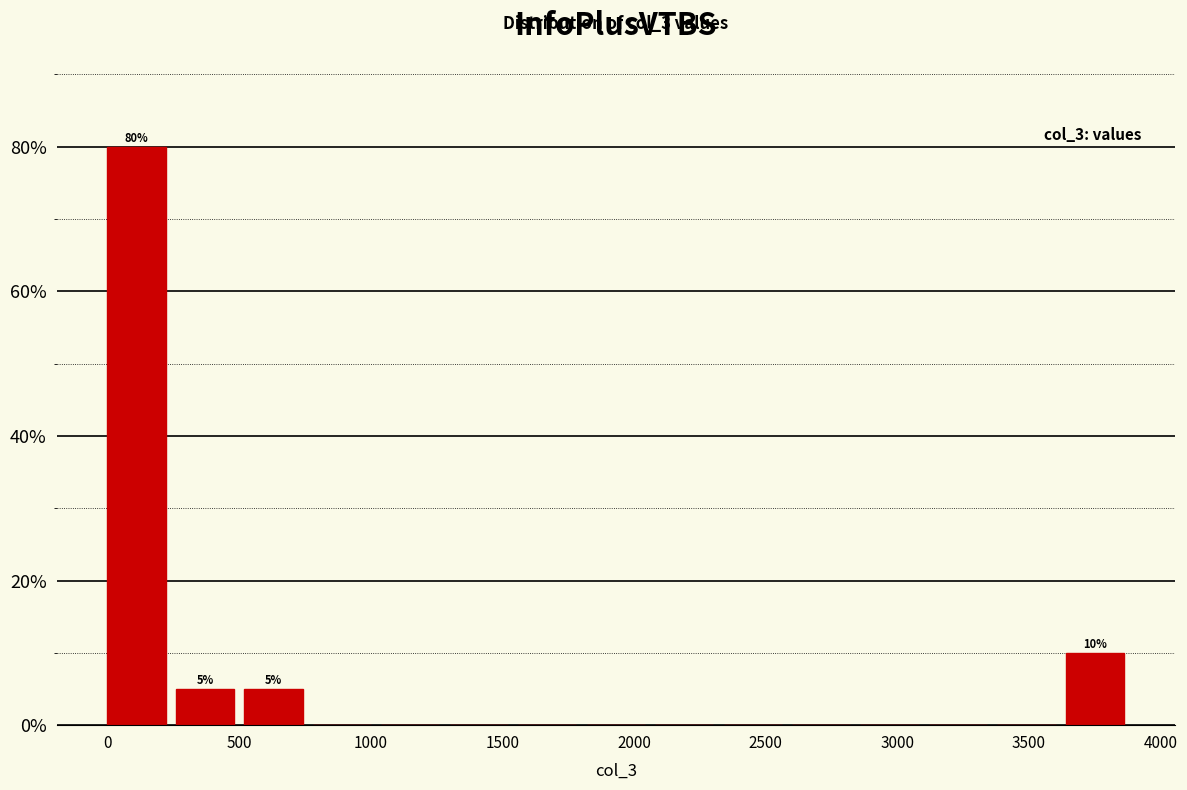

Which range on the x-axis has the tallest bar?

0 to 250